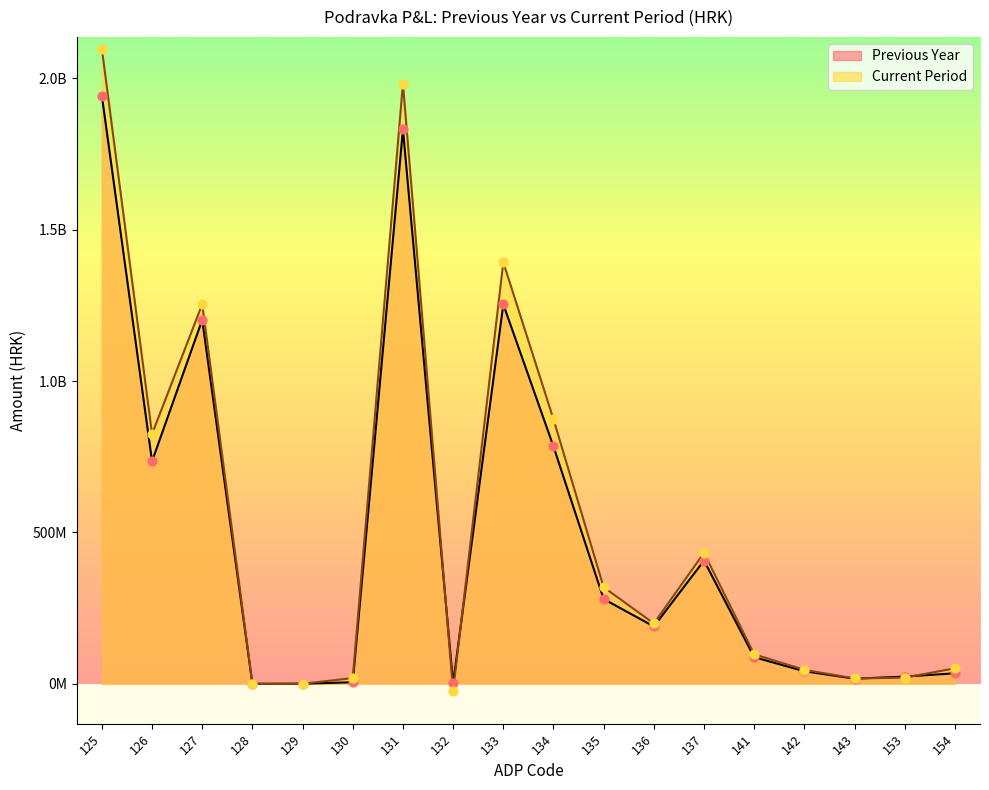

Is the value of Previous Year at 131 greater than the value of Current Period at 127?

Yes